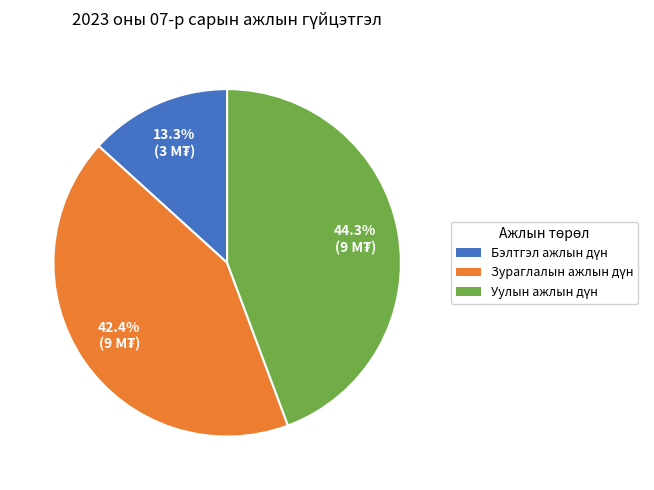

Does any single category account for the majority?

No